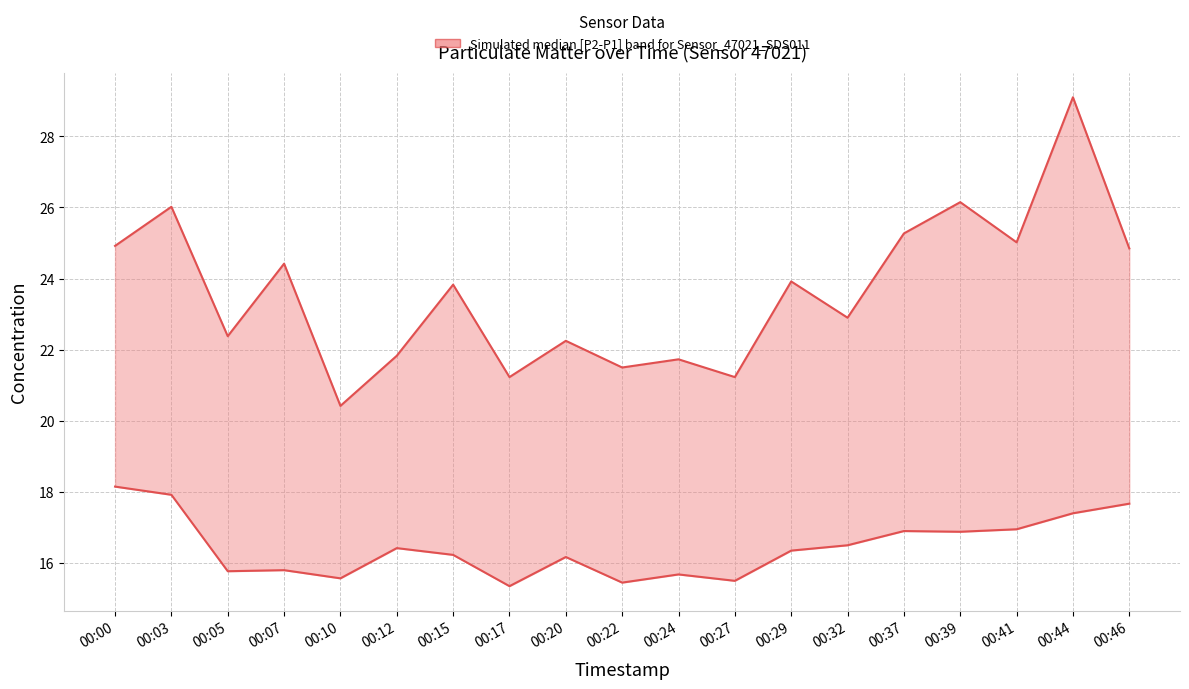

Does the chart display data point markers on the line(s)?

No